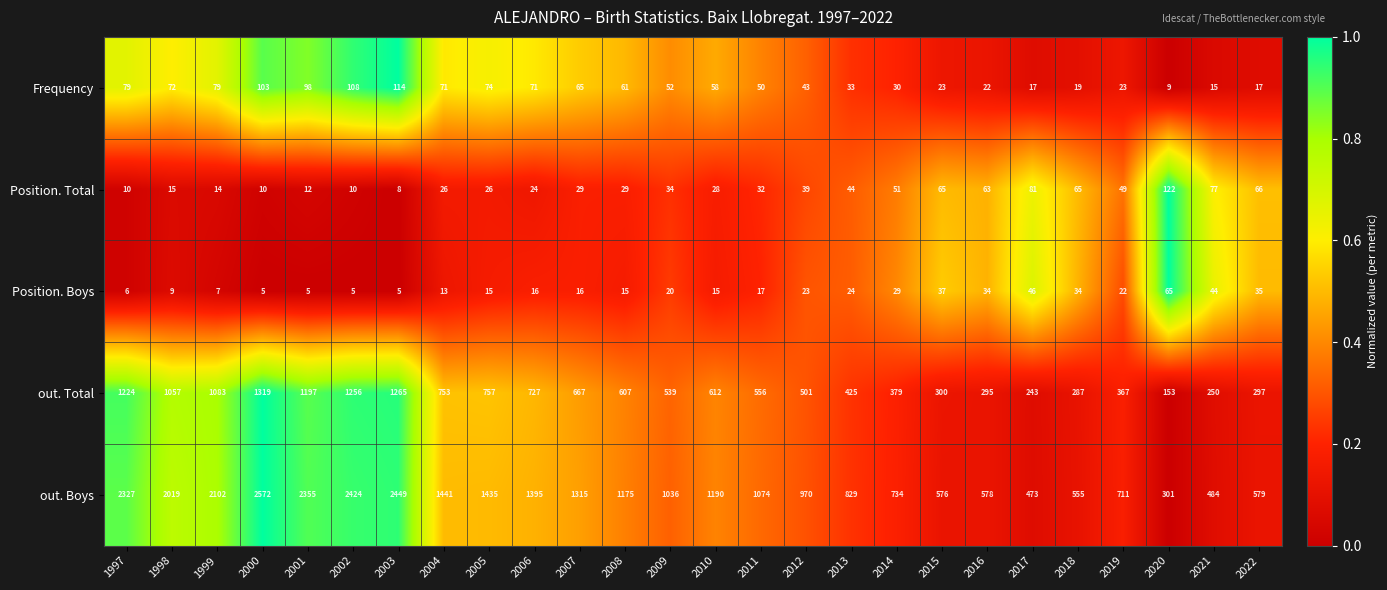

At 2016, list the series in order from smallest to largest.

Frequency, Position. Boys, Position. Total, out. Total, out. Boys